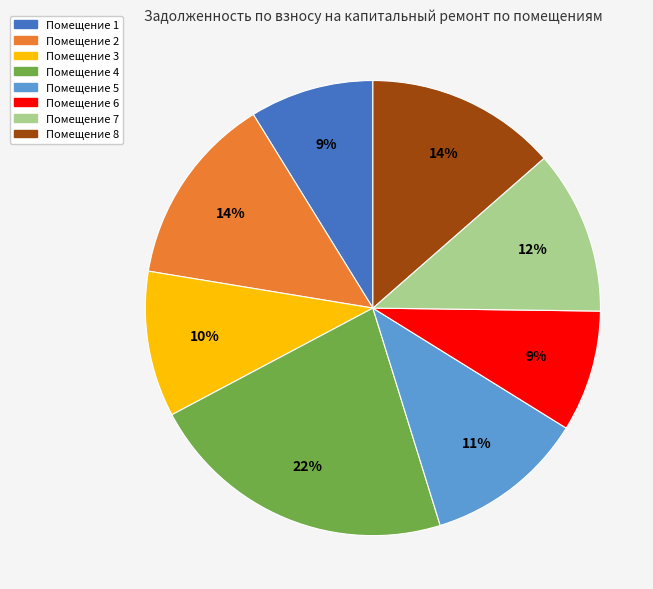

Does any single category account for the majority?

No